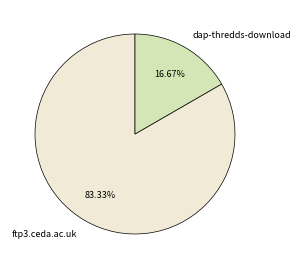

Which has a higher value, ftp3.ceda.ac.uk or dap-thredds-download?

ftp3.ceda.ac.uk